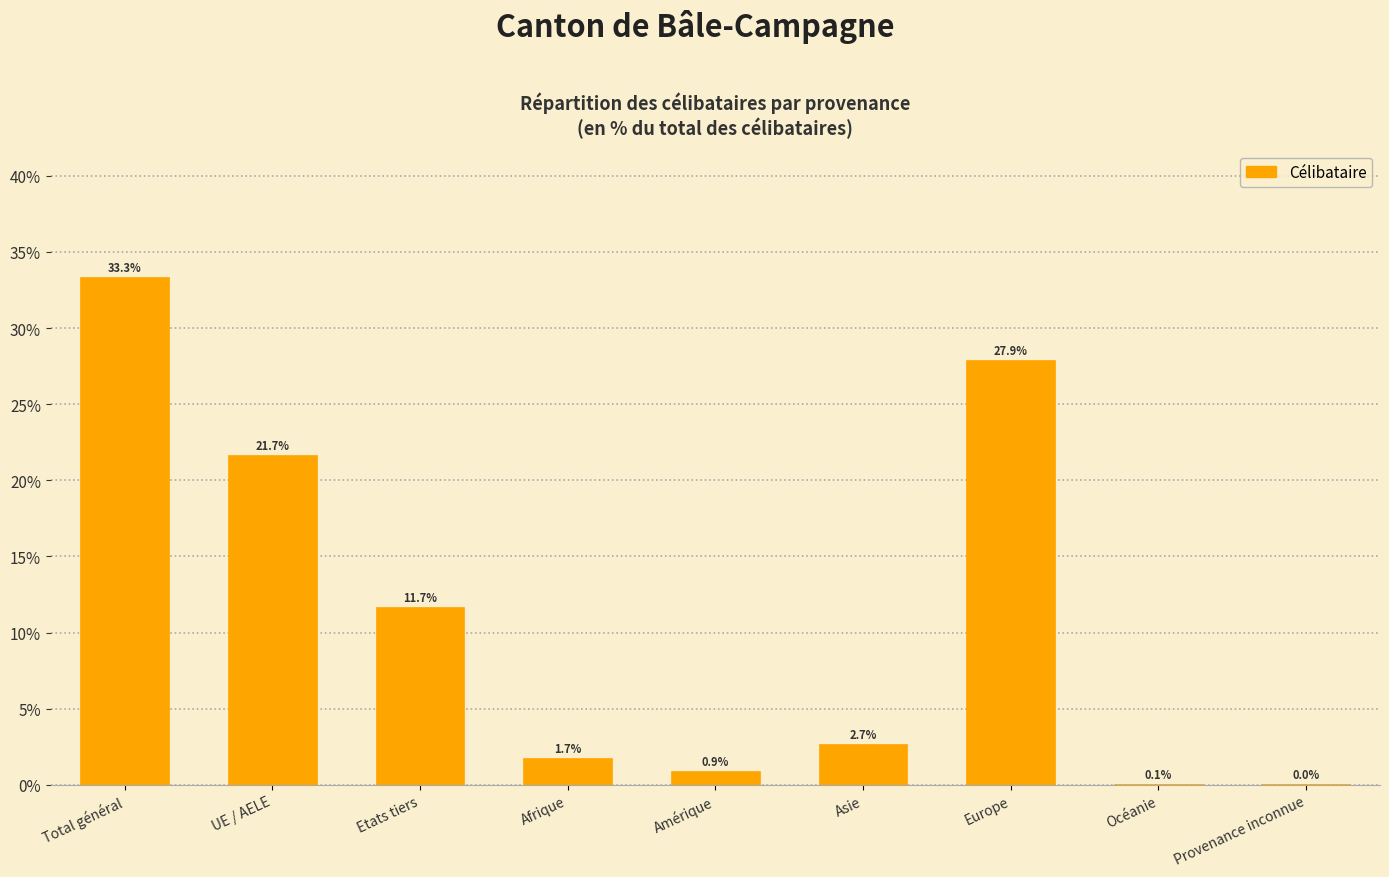

What is the sum of the values at Etats tiers and Europe?

39.6